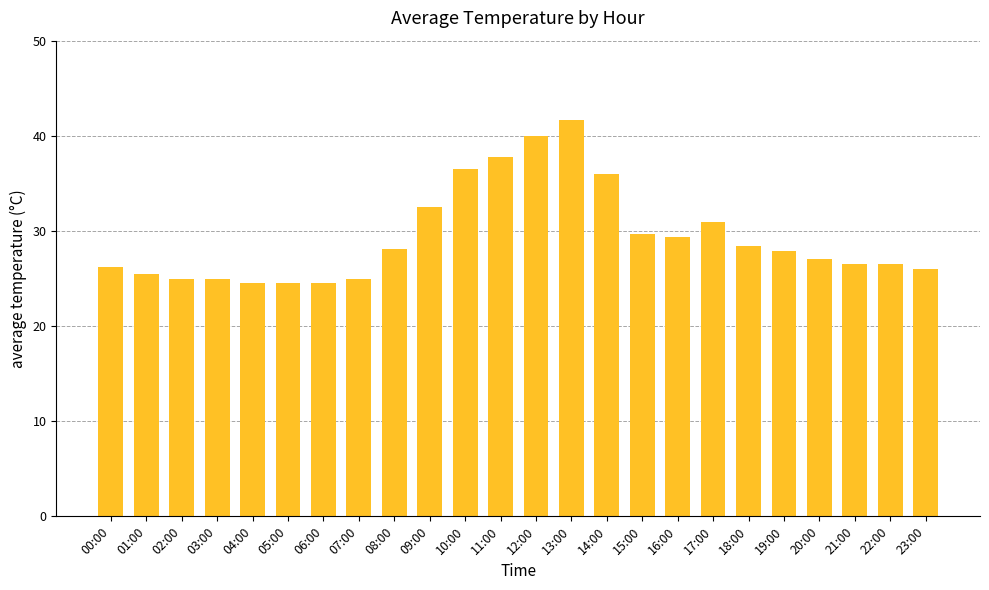

How many bars are there in total?

24